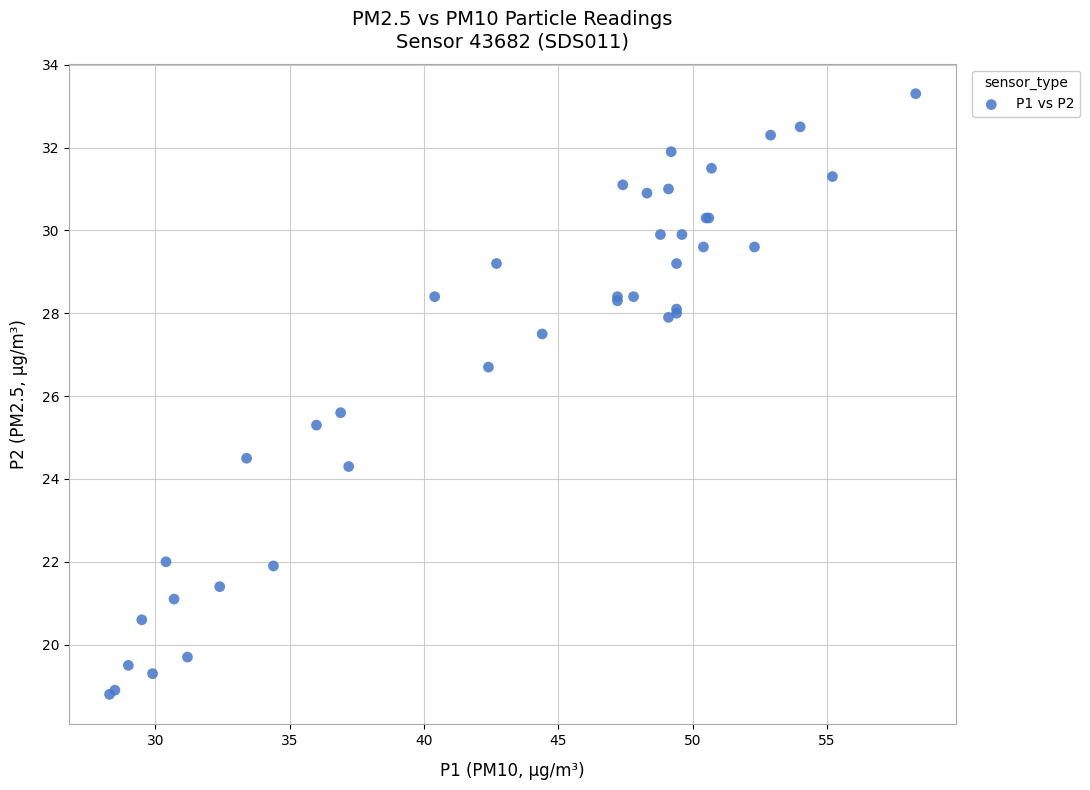

What Y value in the scatter plot is closest to 26?

25.6